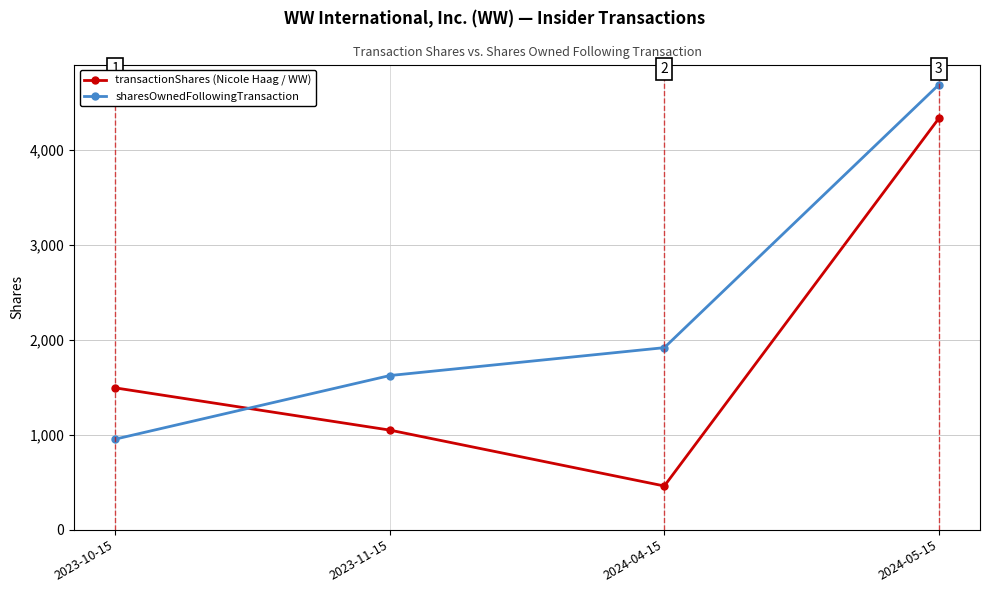

What is the greatest value displayed?

4689